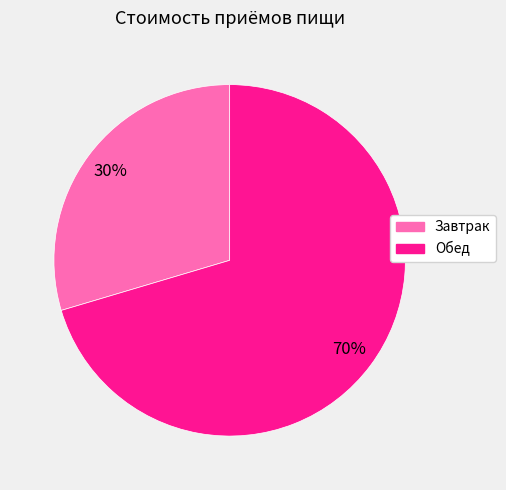

Is Обед the majority of the pie?

Yes